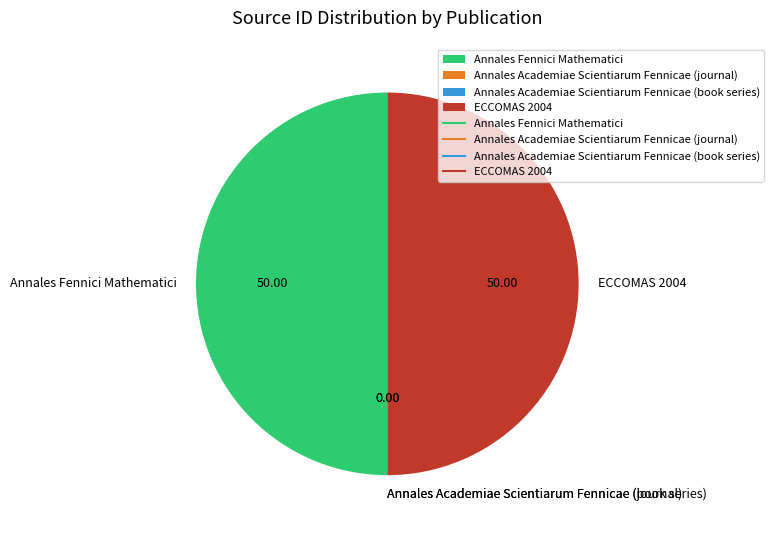

What is the ratio of the value at Annales Fennici Mathematici to the value at ECCOMAS 2004?

1.0